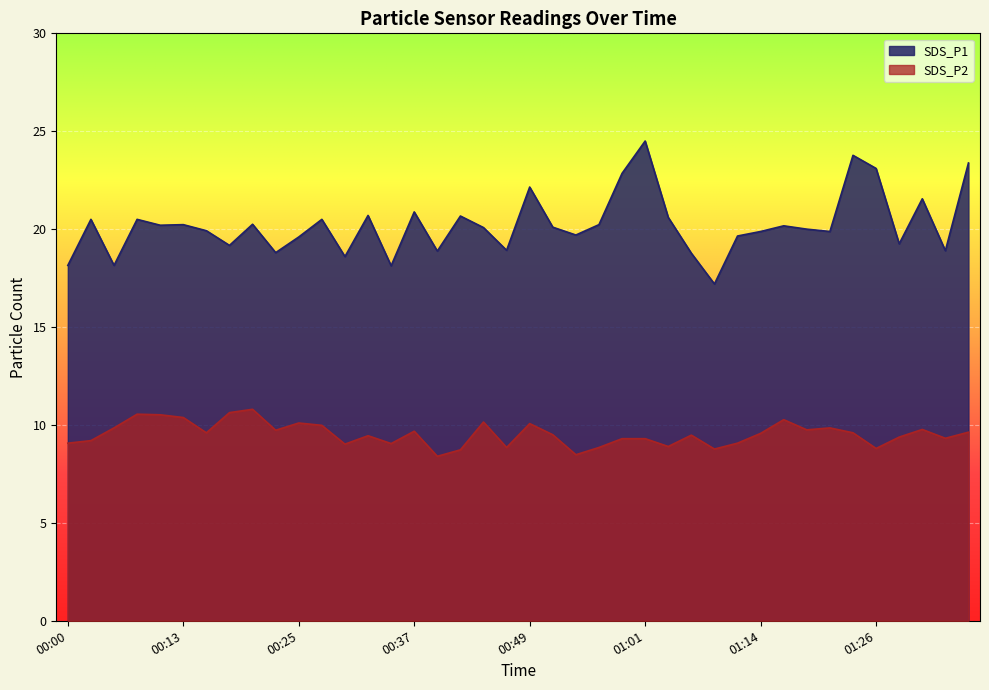

True or false: SDS_P1 has a value of 11.2 at 00:52.

False